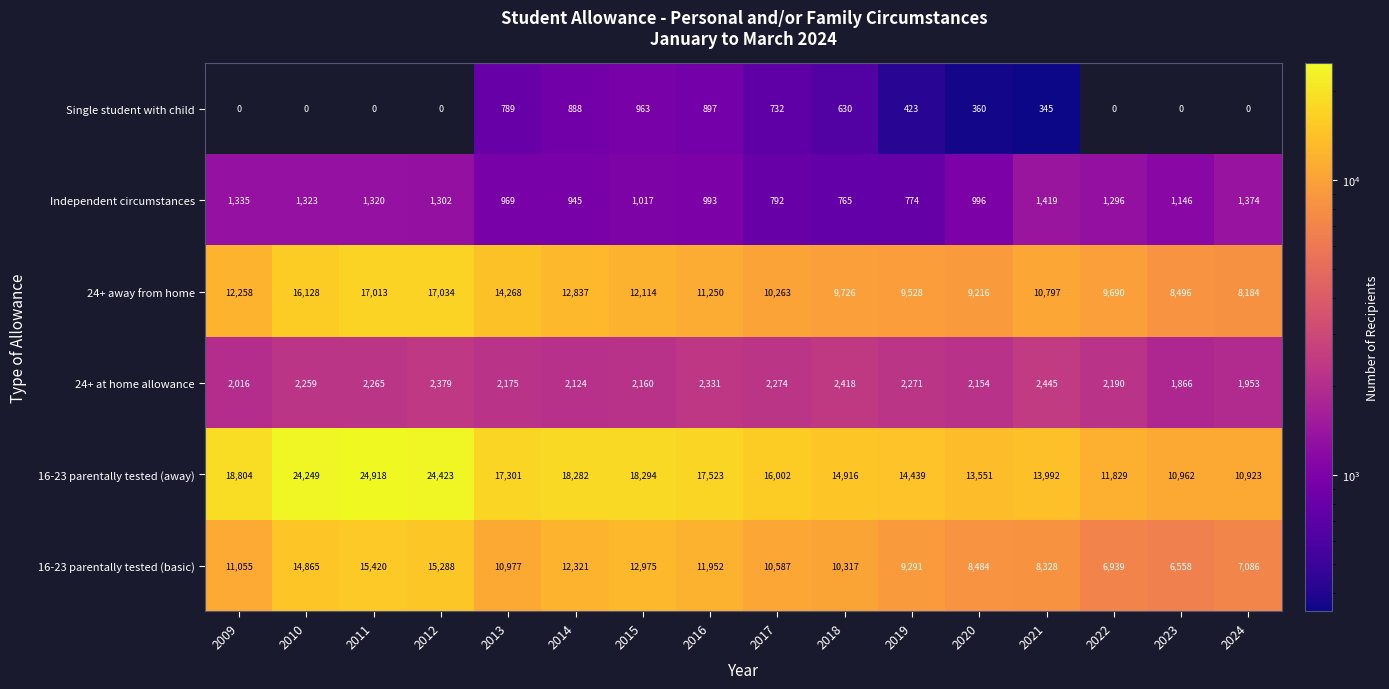

Between 2020 and 2024, which series saw the biggest shift?

16-23 parentally tested (away)